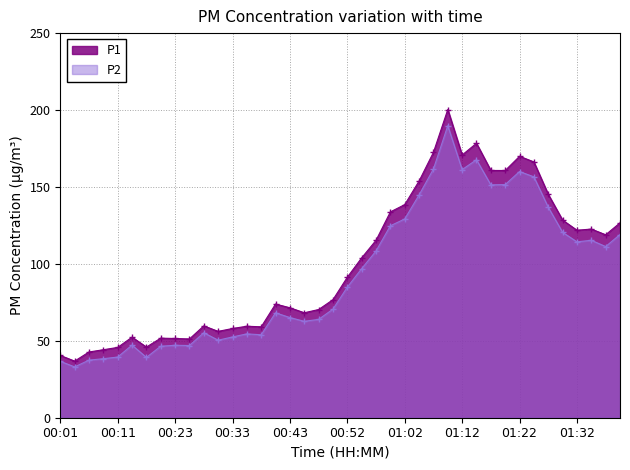

Does the chart display data point markers on the line(s)?

Yes